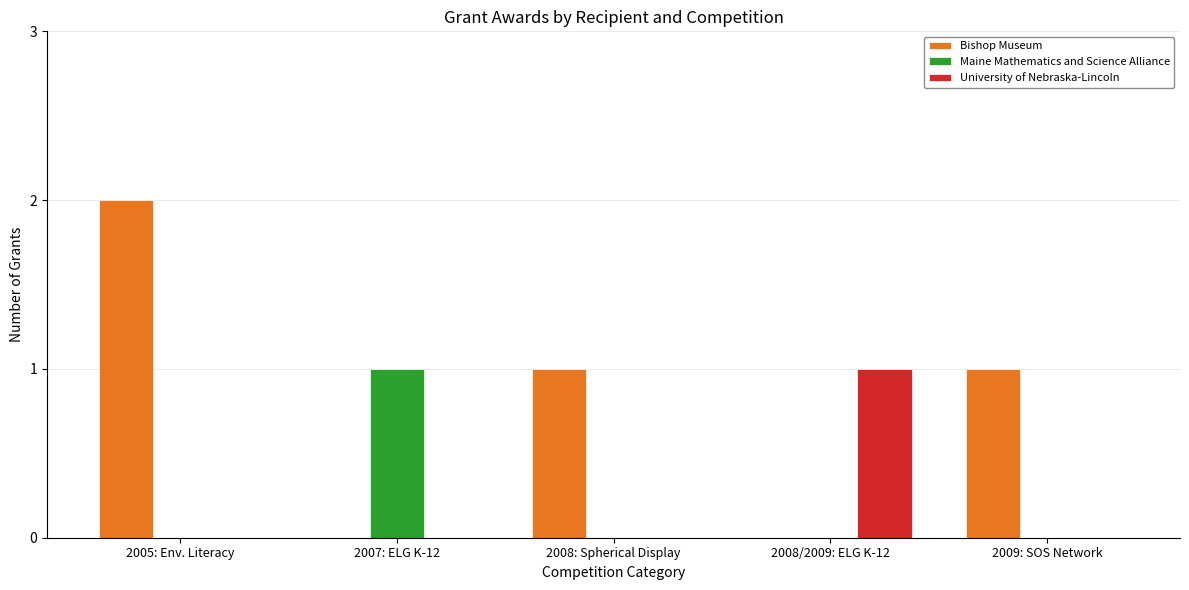

Count the University of Nebraska-Lincoln values in the range 0 to 1.

5